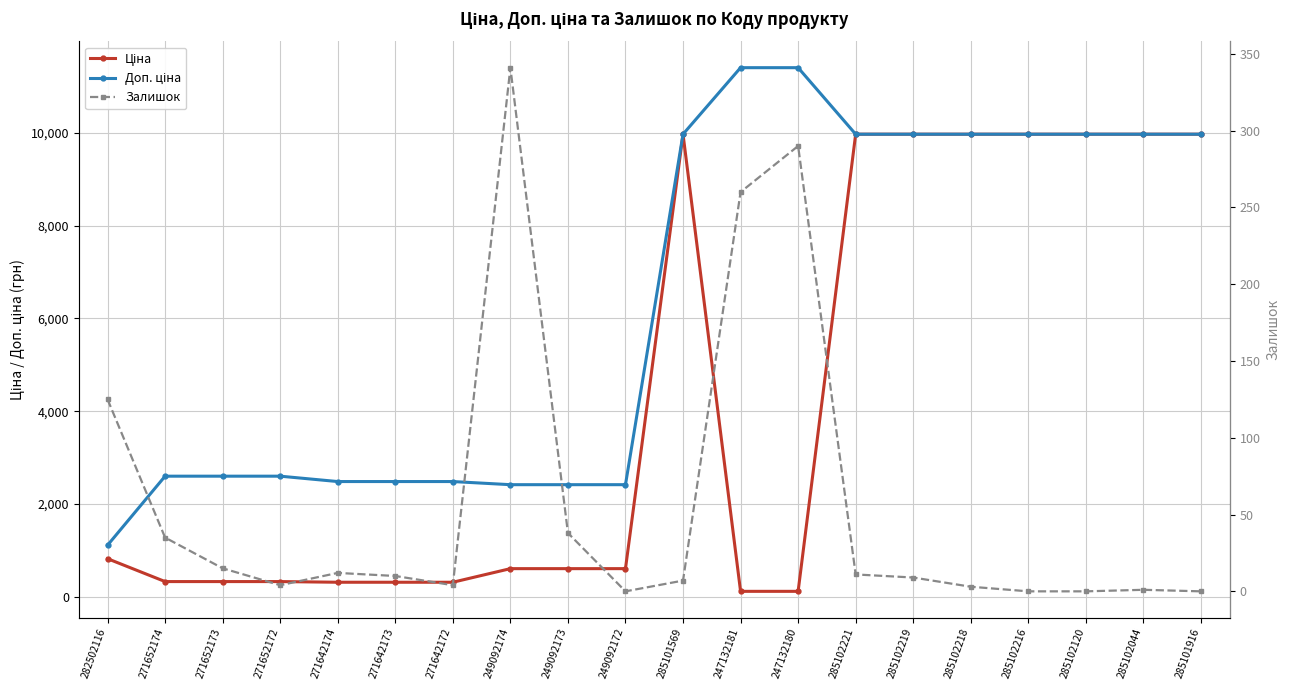

The value of Ціна at 285102221 is 9975.0. True or false?

True